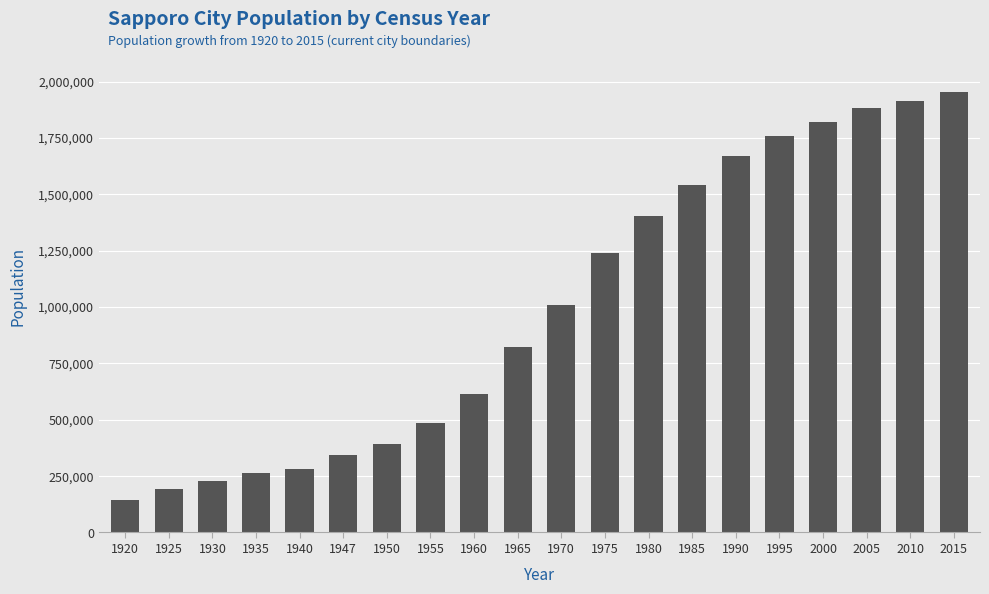

How many categories are shown in the chart?

20